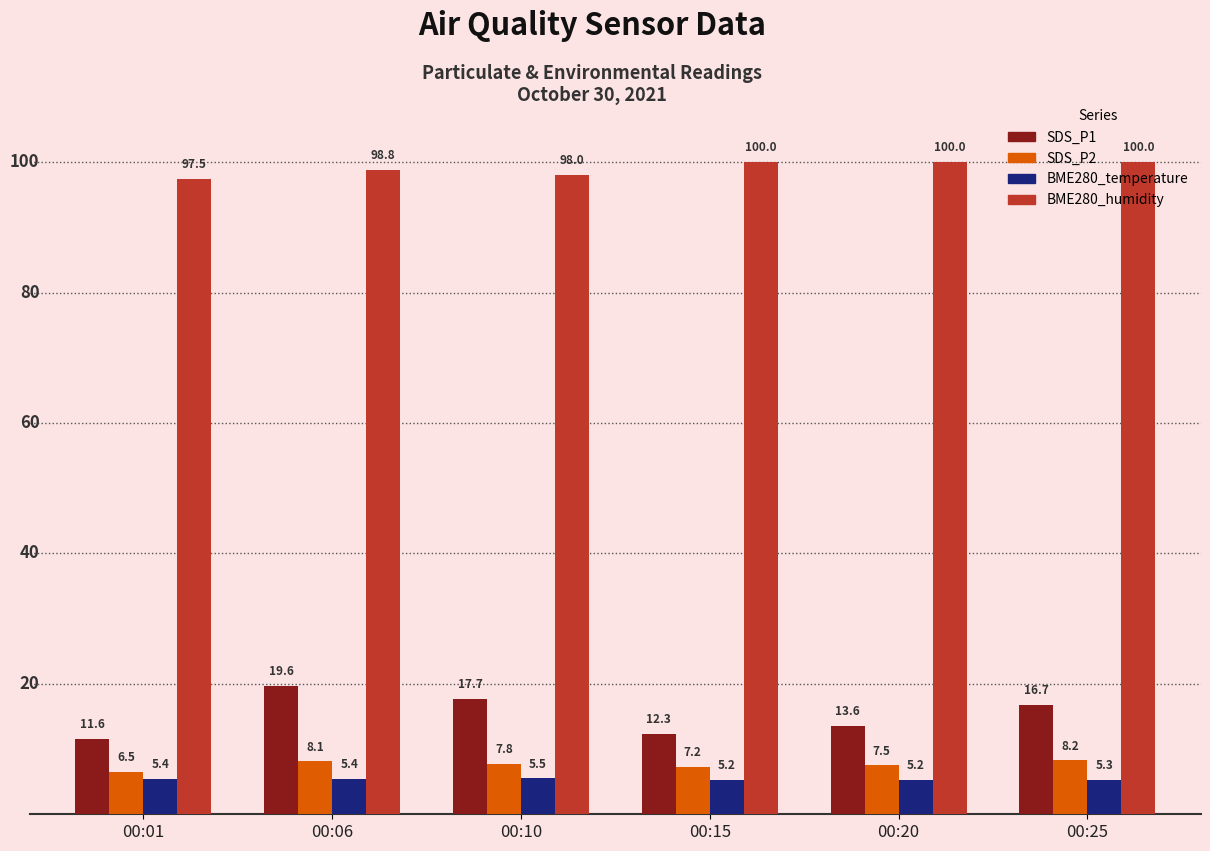

What is the minimum value shown in the chart?

5.2